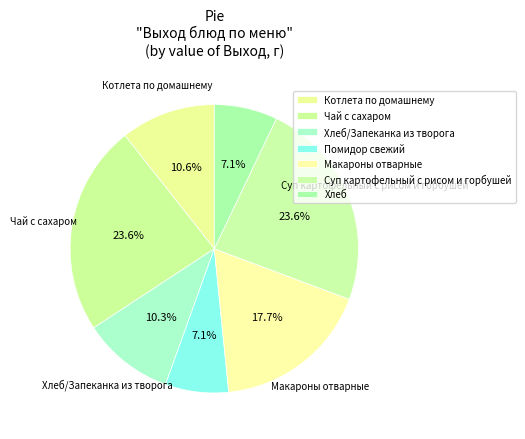

How many segments does this pie chart have?

7